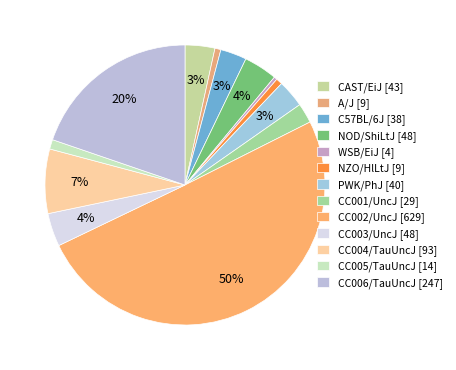

What percentage do WSB/EiJ and A/J together represent?

1.0%